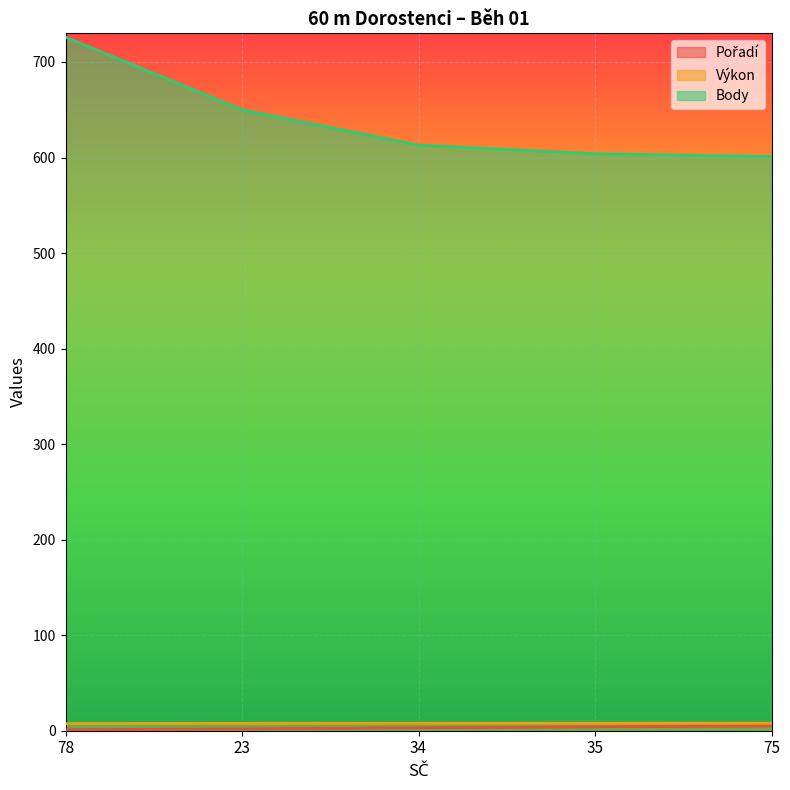

Which series has the largest total across all categories?

Body